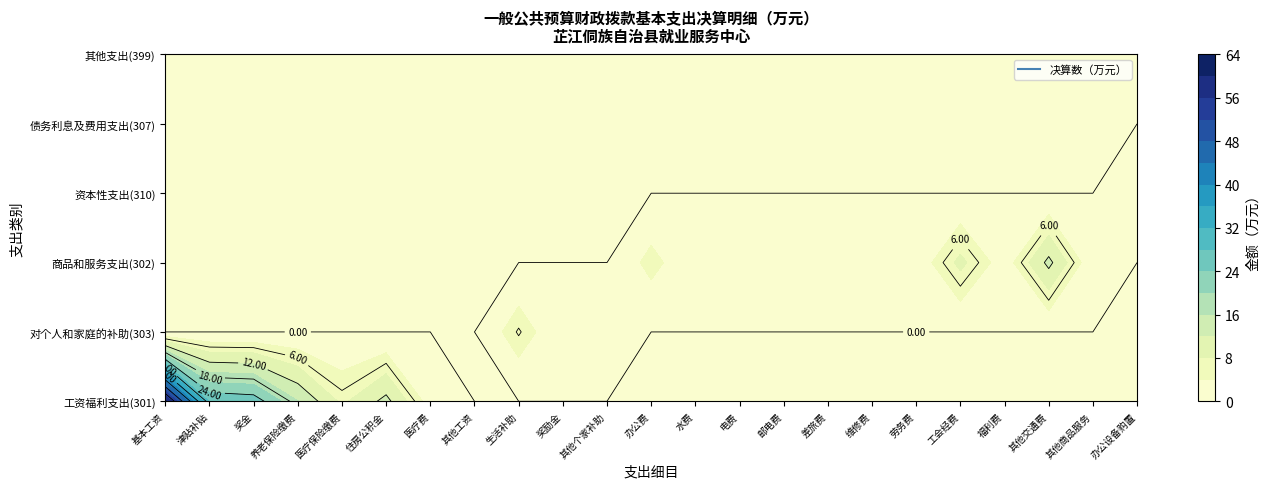

Reading right to left, extract all data points from this chart.

基本工资: 5=0.0	4=0.0	3=0.0	2=0.0	1=0.0	0=60.8
津贴补贴: 5=0.0	4=0.0	3=0.0	2=0.0	1=0.0	0=27.5
奖金: 5=0.0	4=0.0	3=0.0	2=0.0	1=0.0	0=26.5
机关事业单位基本养老保险缴费: 5=0.0	4=0.0	3=0.0	2=0.0	1=0.0	0=16.1
职工基本医疗保险缴费: 5=0.0	4=0.0	3=0.0	2=0.0	1=0.0	0=7.1
住房公积金: 5=0.0	4=0.0	3=0.0	2=0.0	1=0.0	0=13.2
医疗费: 5=0.0	4=0.0	3=0.0	2=0.0	1=0.0	0=2.1
其他工资福利支出: 5=0.0	4=0.0	3=0.0	2=0.0	1=0.0	0=0.0
生活补助: 5=0.0	4=0.0	3=0.0	2=0.0	1=6.3	0=0.0
奖励金: 5=0.0	4=0.0	3=0.0	2=0.0	1=0.3	0=0.0
其他对个人和家庭的补助: 5=0.0	4=0.0	3=0.0	2=0.0	1=1.7	0=0.0
办公费: 5=0.0	4=0.0	3=0.0	2=5.3	1=0.0	0=0.0
水费: 5=0.0	4=0.0	3=0.0	2=0.6	1=0.0	0=0.0
电费: 5=0.0	4=0.0	3=0.0	2=0.0	1=0.0	0=0.0
邮电费: 5=0.0	4=0.0	3=0.0	2=0.5	1=0.0	0=0.0
差旅费: 5=0.0	4=0.0	3=0.0	2=3.8	1=0.0	0=0.0
维修（护）费: 5=0.0	4=0.0	3=0.0	2=0.0	1=0.0	0=0.0
劳务费: 5=0.0	4=0.0	3=0.0	2=1.2	1=0.0	0=0.0
工会经费: 5=0.0	4=0.0	3=0.0	2=9.1	1=0.0	0=0.0
福利费: 5=0.0	4=0.0	3=0.0	2=1.7	1=0.0	0=0.0
其他交通费用: 5=0.0	4=0.0	3=0.0	2=13.1	1=0.0	0=0.0
其他商品和服务支出: 5=0.0	4=0.0	3=0.0	2=0.8	1=0.0	0=0.0
办公设备购置: 5=0.0	4=0.0	3=1.0	2=0.0	1=0.0	0=0.0